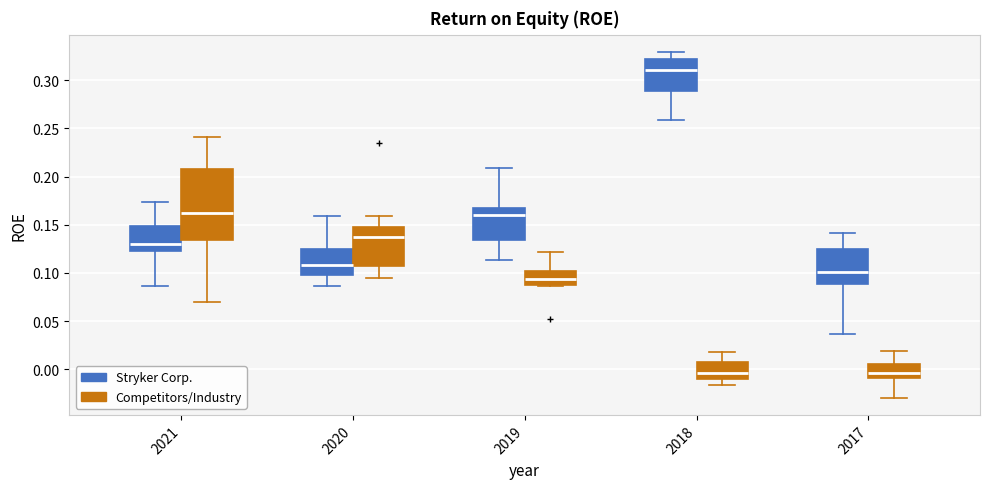

Reading left to right, transcribe this box plot: for each box, give where its median line is, the range the box spans, and where its two whiskers end, as read against the y-axis. The values are not printed on the chart, so give them approximately, as read against the axis.

2021 (Stryker Corp.): median 0.130, box 0.120 to 0.150, whiskers 0.085 to 0.175
2021 (Competitors/Industry): median 0.160, box 0.135 to 0.210, whiskers 0.070 to 0.240
2020 (Stryker Corp.): median 0.110, box 0.100 to 0.125, whiskers 0.085 to 0.160
2020 (Competitors/Industry): median 0.135, box 0.110 to 0.150, whiskers 0.095 to 0.160
2019 (Stryker Corp.): median 0.160, box 0.135 to 0.170, whiskers 0.115 to 0.210
2019 (Competitors/Industry): median 0.095, box 0.090 to 0.100, whiskers 0.085 to 0.120
2018 (Stryker Corp.): median 0.310, box 0.290 to 0.320, whiskers 0.260 to 0.330
2018 (Competitors/Industry): median -0.005, box -0.010 to 0.005, whiskers -0.015 to 0.020
2017 (Stryker Corp.): median 0.100, box 0.090 to 0.125, whiskers 0.035 to 0.140
2017 (Competitors/Industry): median -0.005, box -0.010 to 0.005, whiskers -0.030 to 0.020